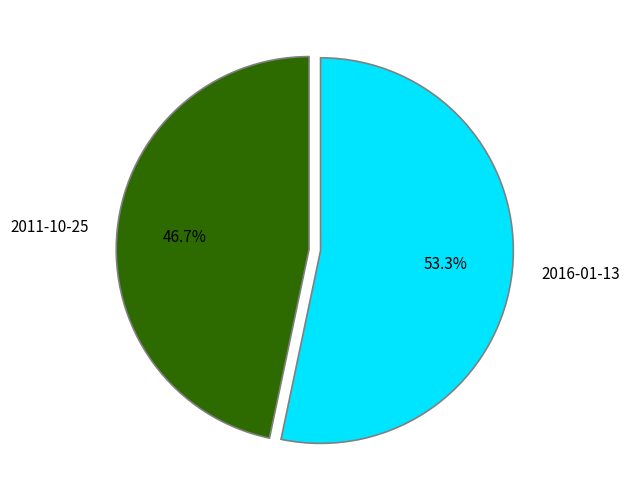

The 2016-01-13 slice represents 53% of the pie. True or false?

True